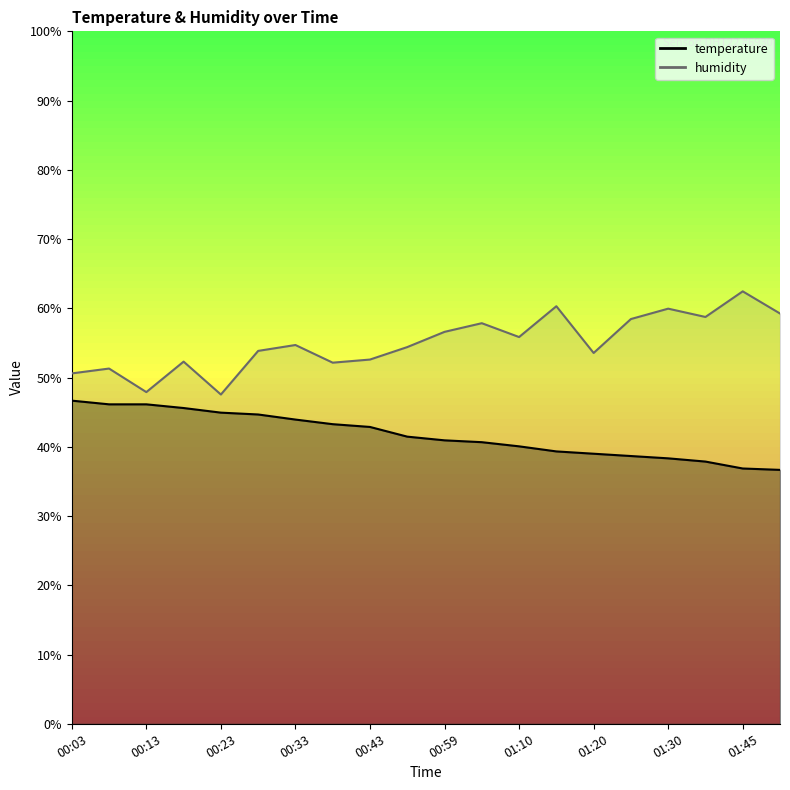

Is it true that temperature equals 39.3 at 01:15?

True